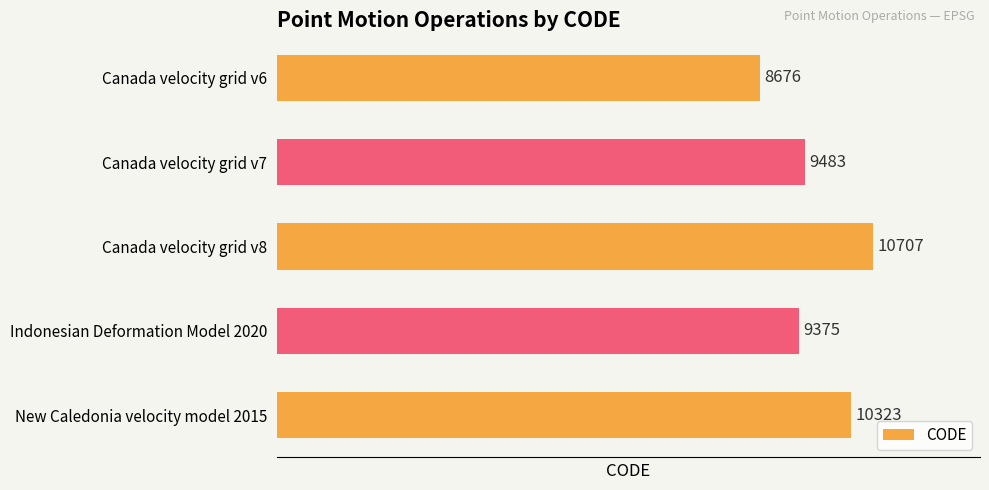

Does the chart contain any negative values?

No